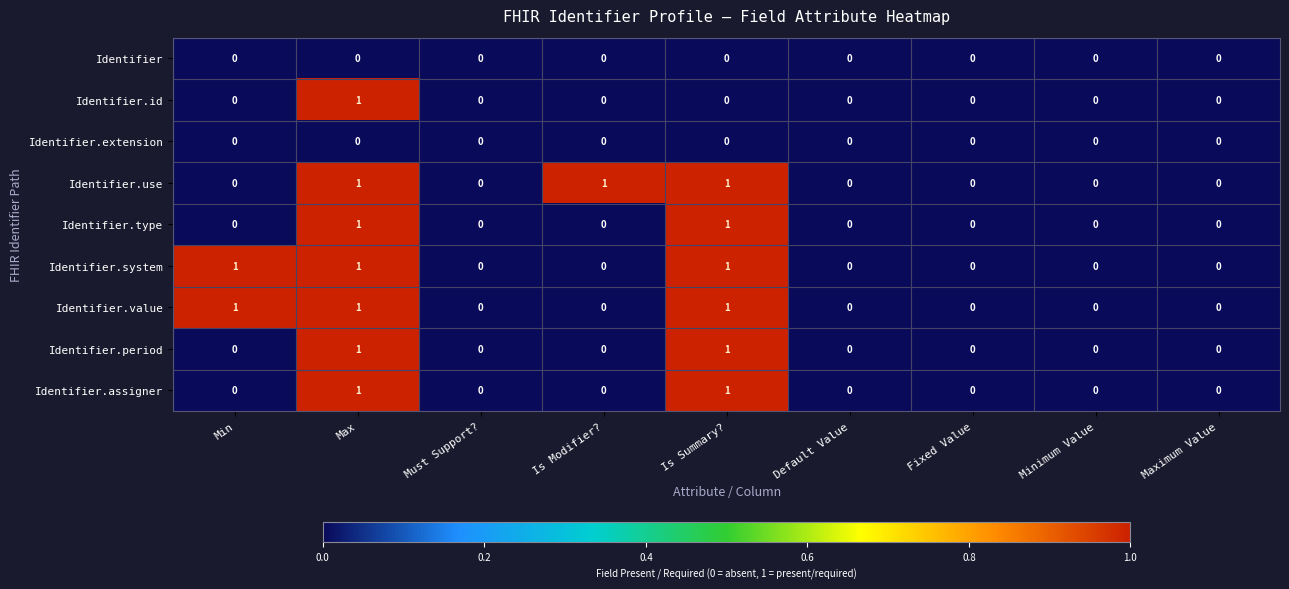

True or false: Identifier.system has a value of 1 at Min.

True